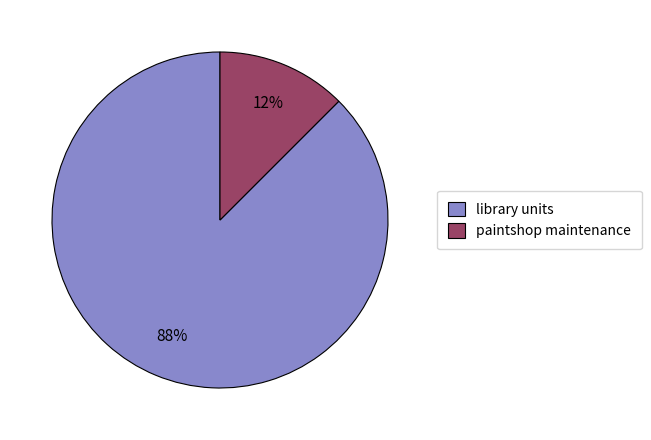

Between paintshop maintenance and library units, which is larger?

library units